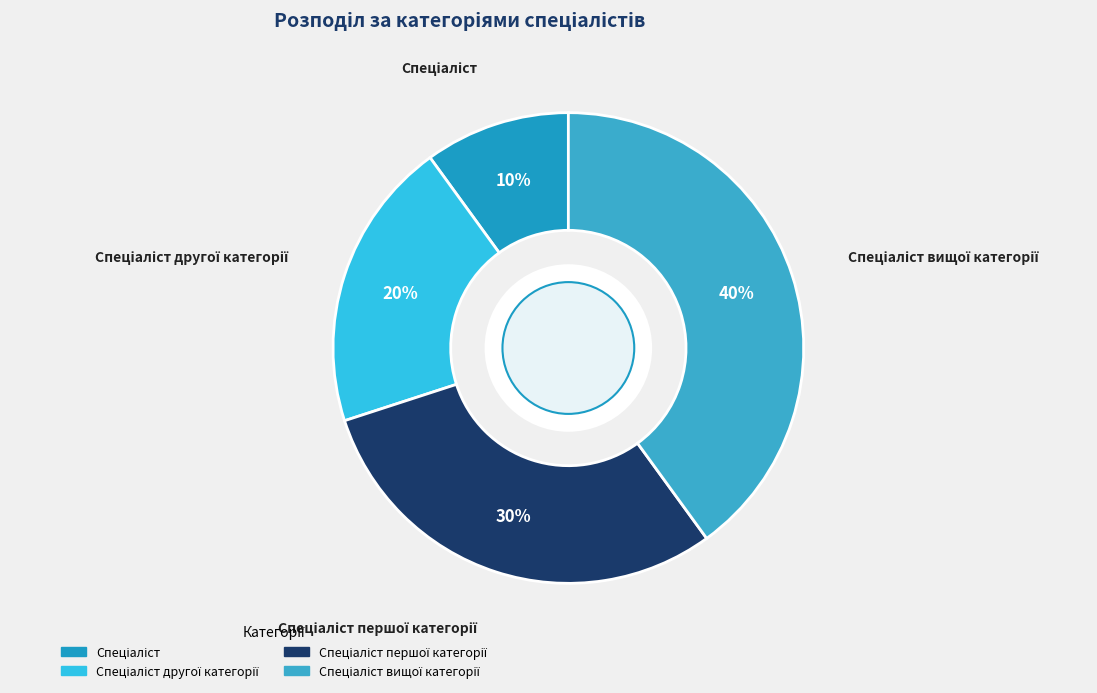

How many slices are in this pie chart?

4